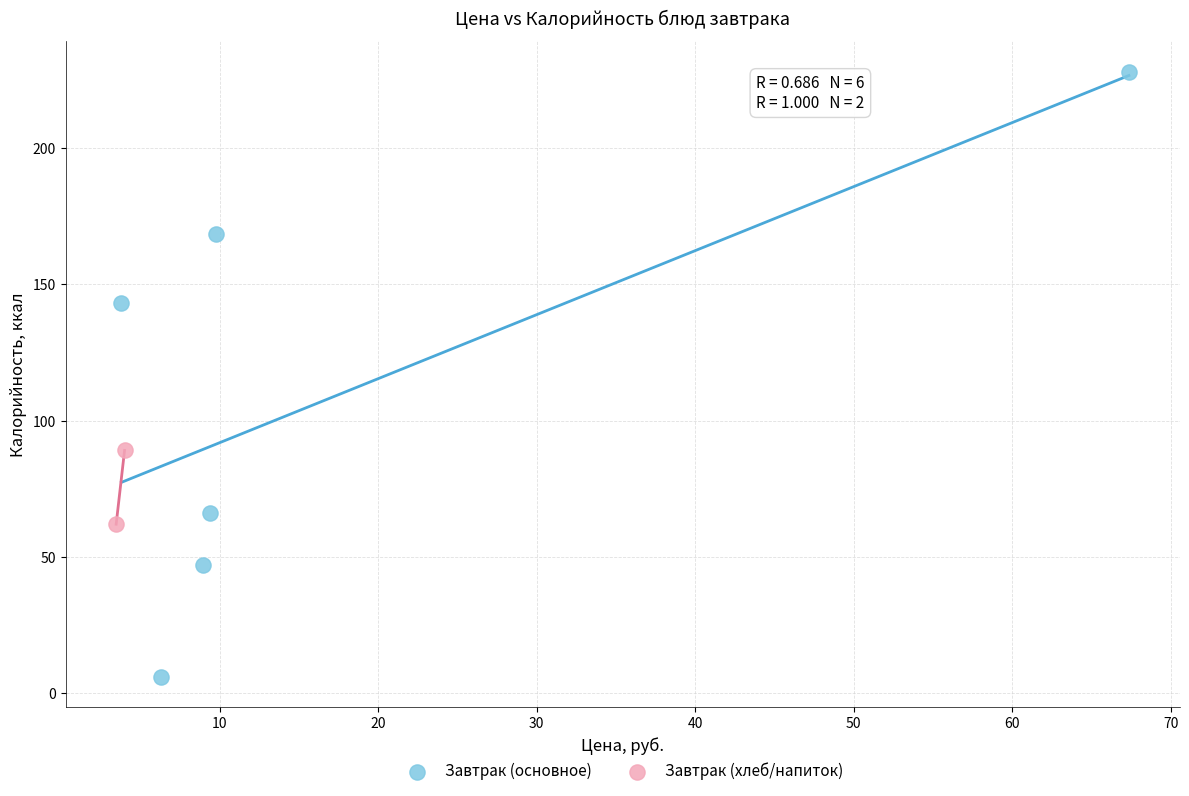

Which series reaches the minimum Y coordinate?

Завтрак (основное)